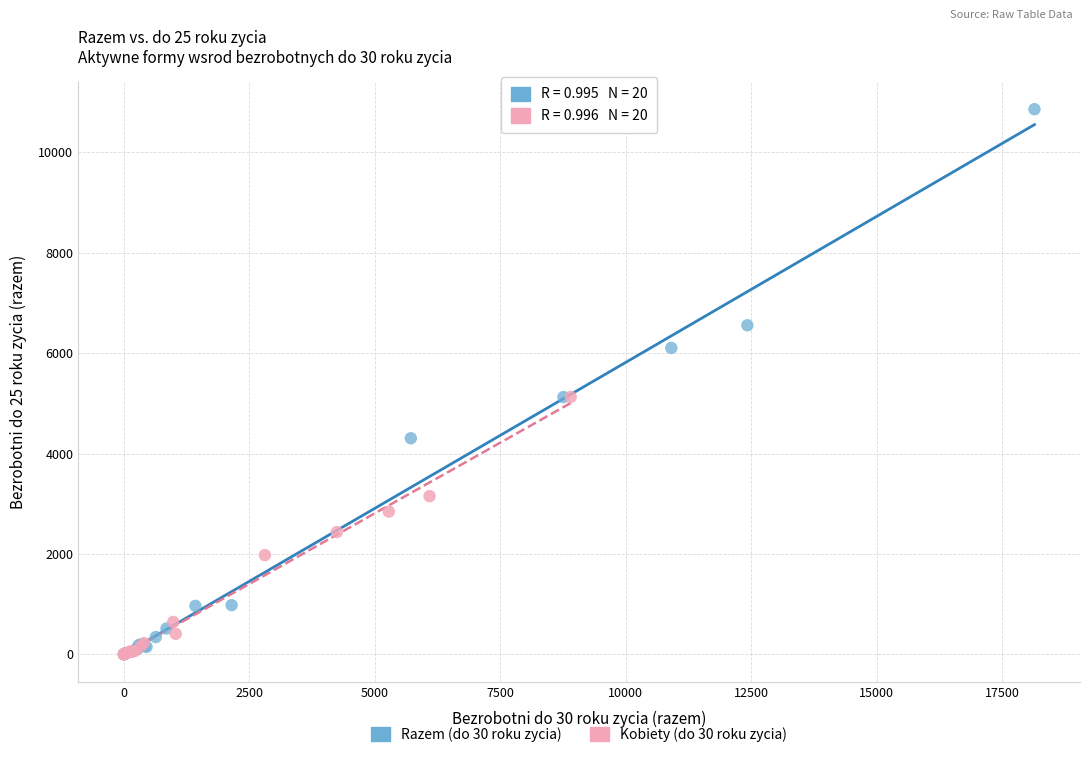

Which series reaches the maximum Y coordinate?

Razem (do 30 roku zycia)